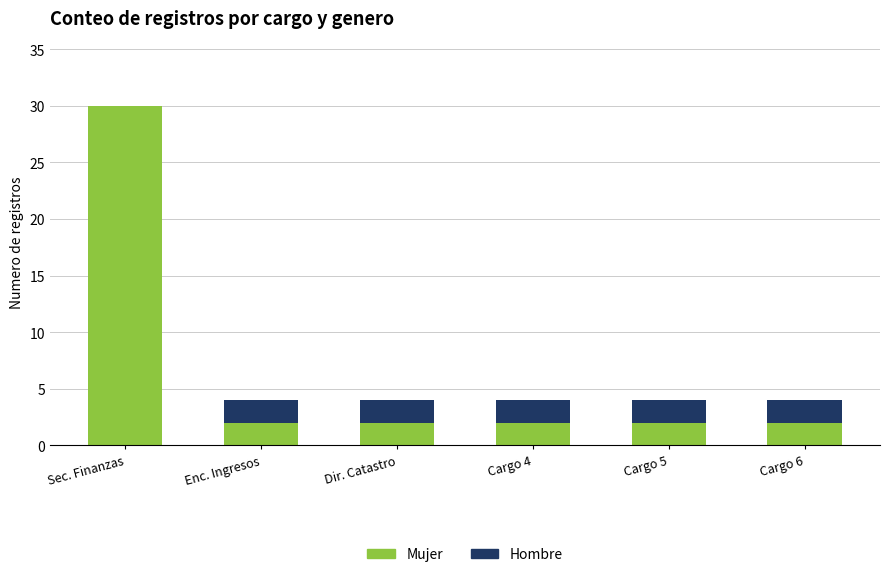

What is the sum of the Mujer values at Enc. Ingresos and Cargo 4?

4